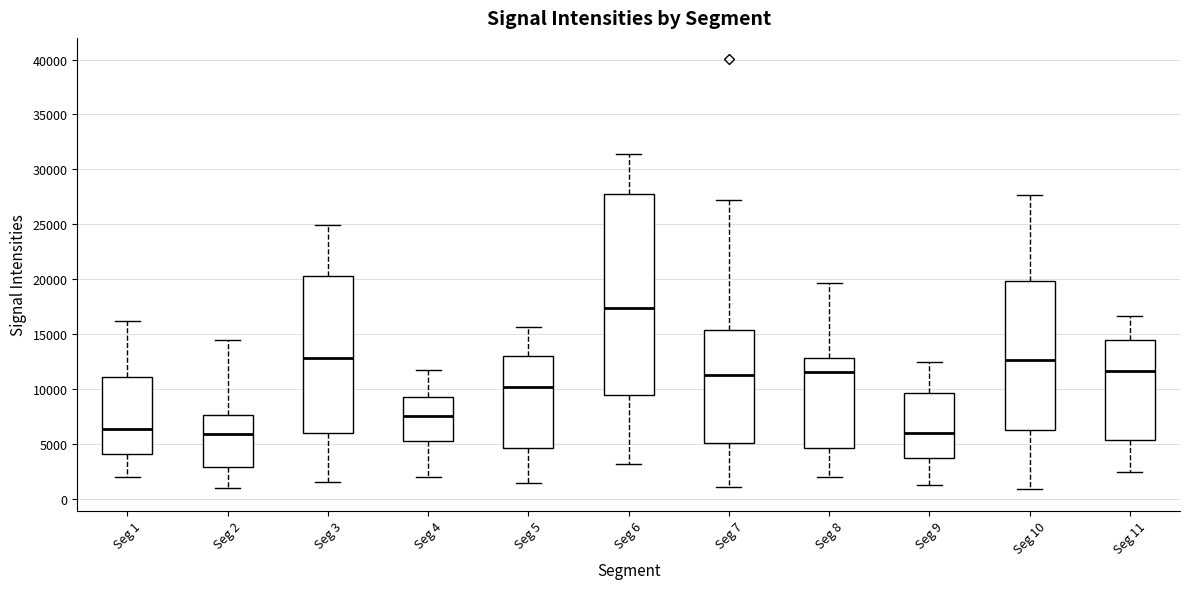

Where does the lower whisker of the box for Seg 10 end on the y-axis? The values are not printed on the chart, so give them approximately, as read against the axis.

1000